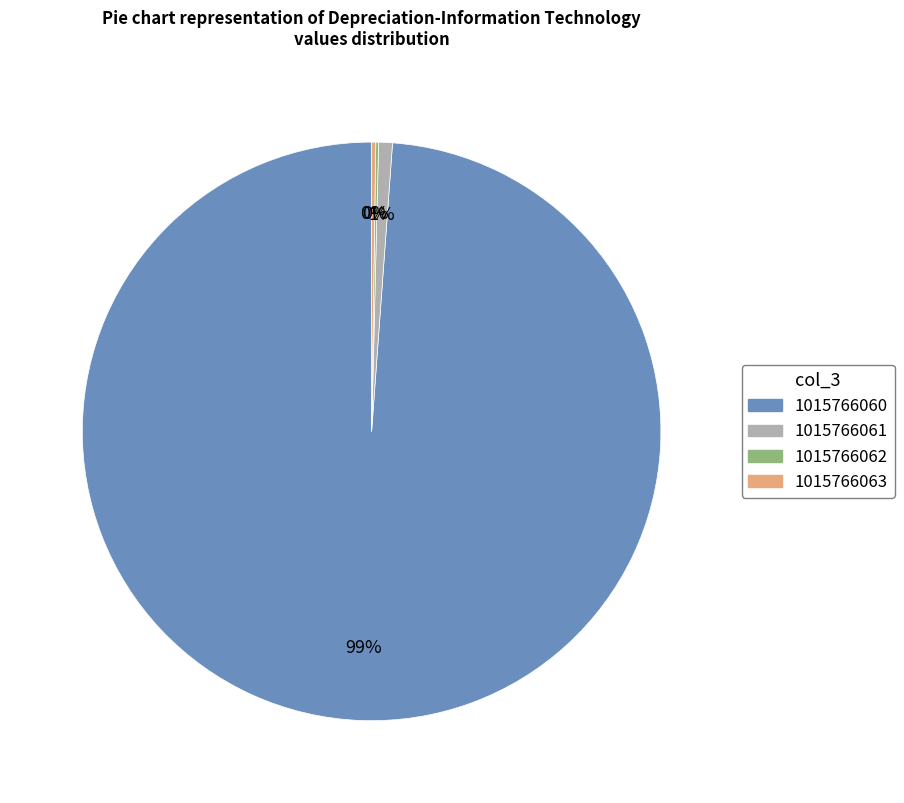

To the nearest percent, what is the difference between the largest and smallest slice percentages?

99%